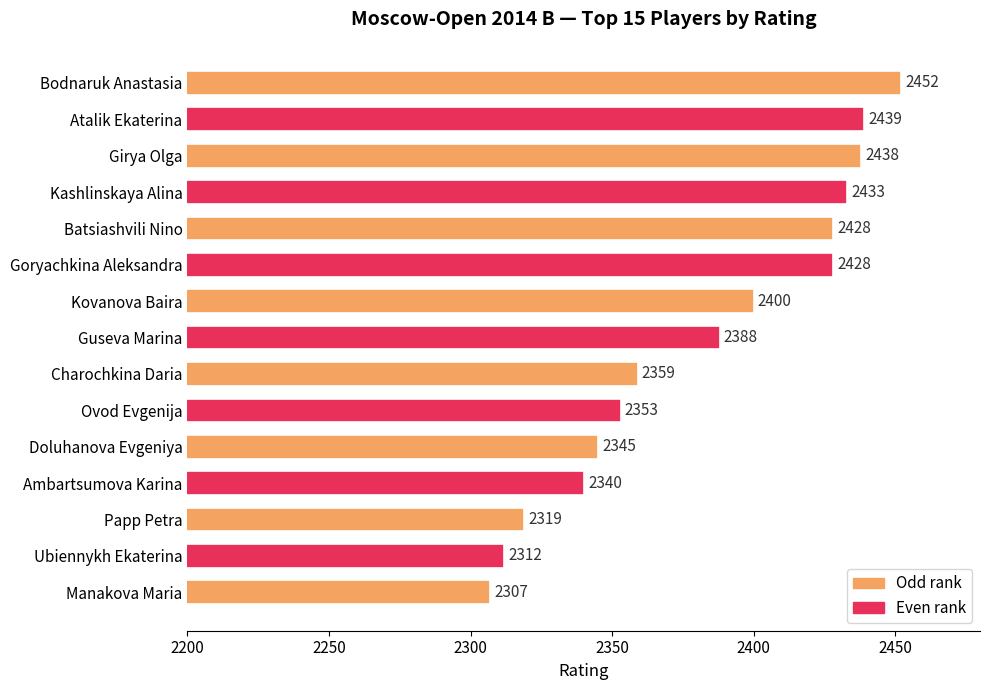

Where is the data nearest to the value 2379?

Guseva Marina